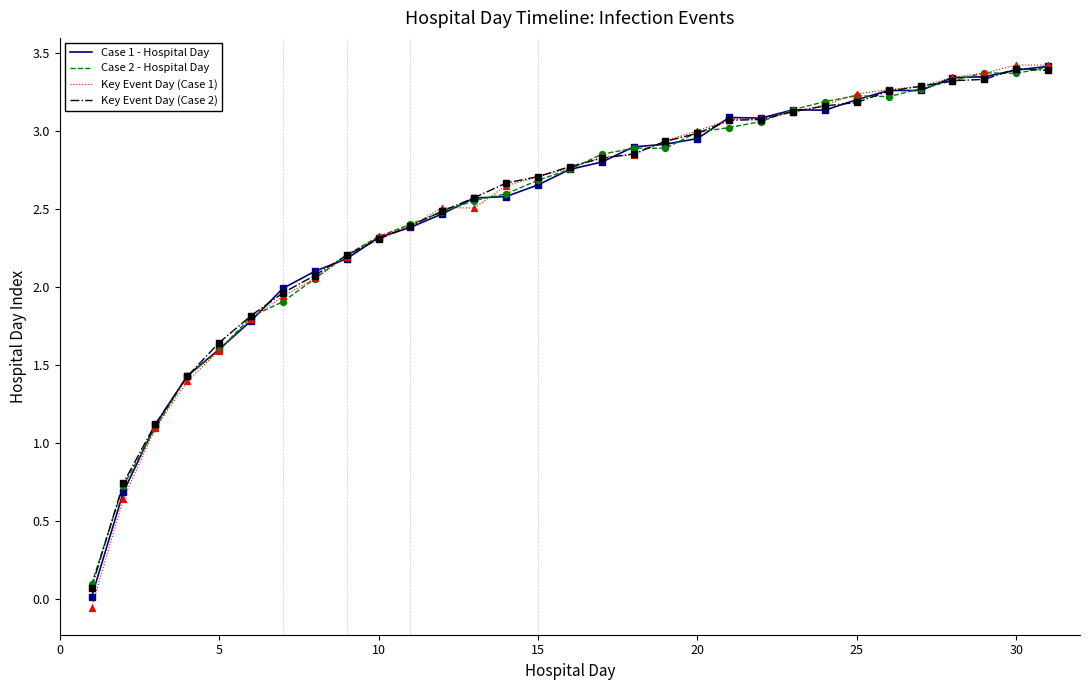

Which series has the largest range (max minus min)?

Key Event Day (Case 1)